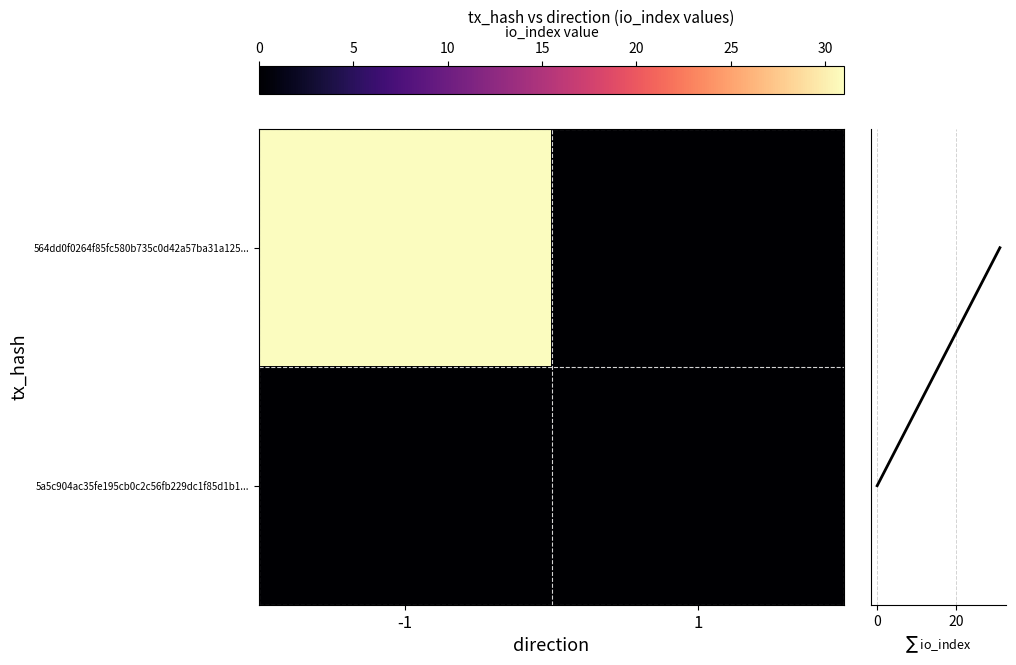

At which category is the sum across all series the highest?

-1